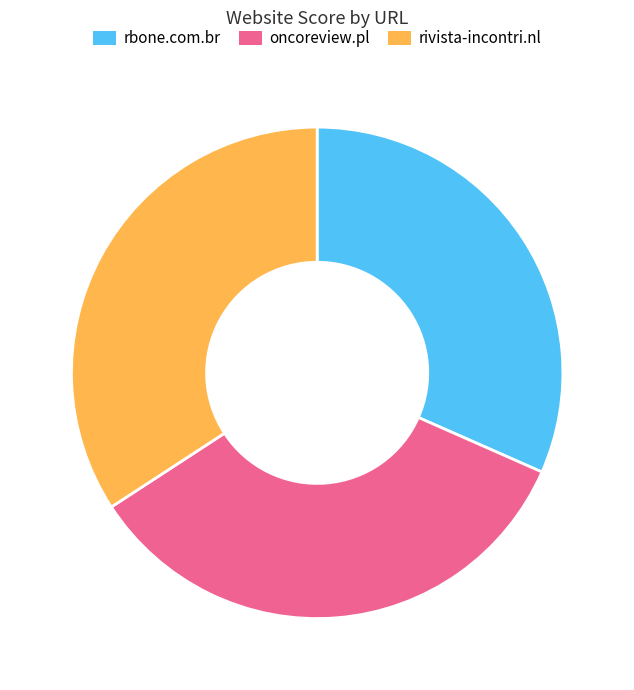

Combined, do oncoreview.pl and rivista-incontri.nl account for over 50%?

Yes